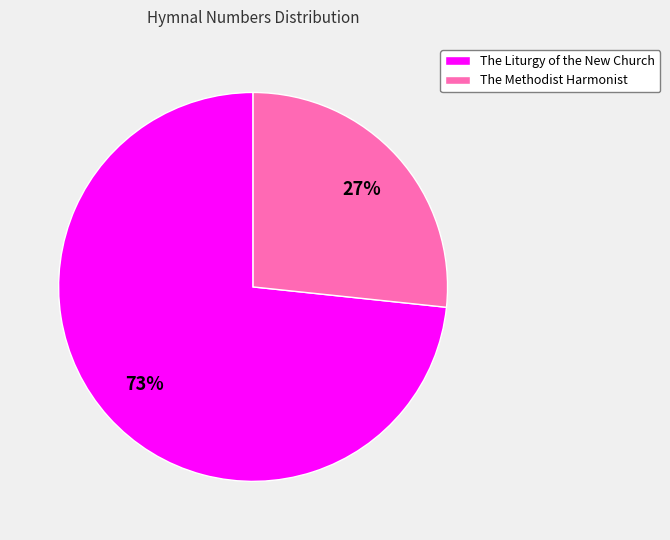

Between The Liturgy of the New Church and The Methodist Harmonist, which is larger?

The Liturgy of the New Church